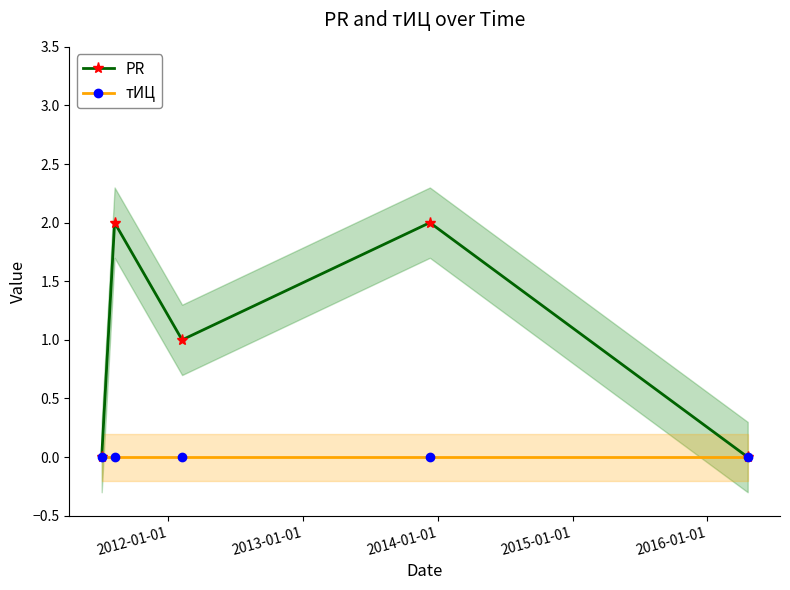

How many interior local peaks does the PR series have?

2